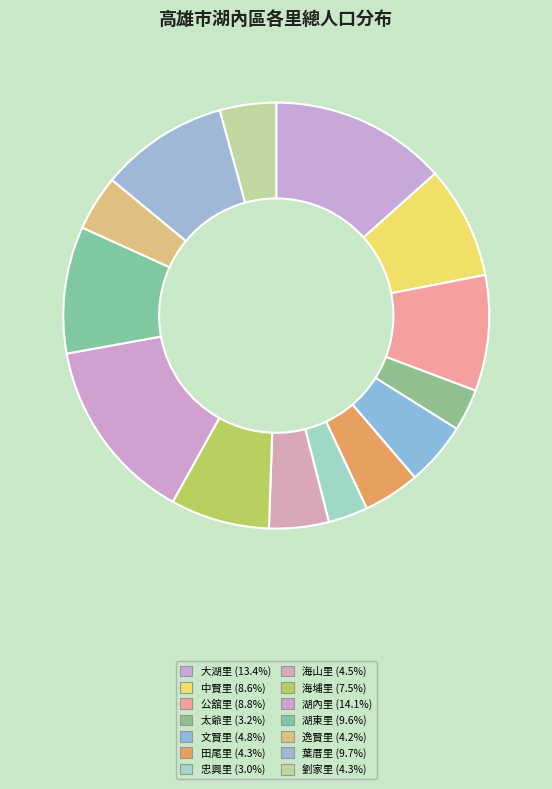

True or false: 海埔里 accounts for 8% of the total.

True